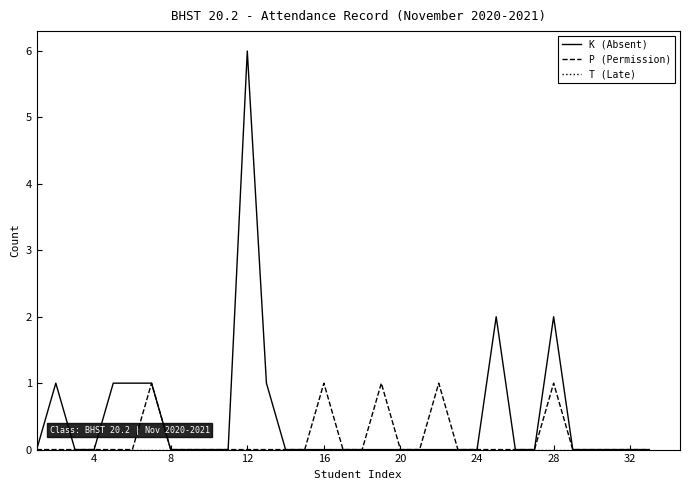

Which series has the widest spread of values?

K (Absent)